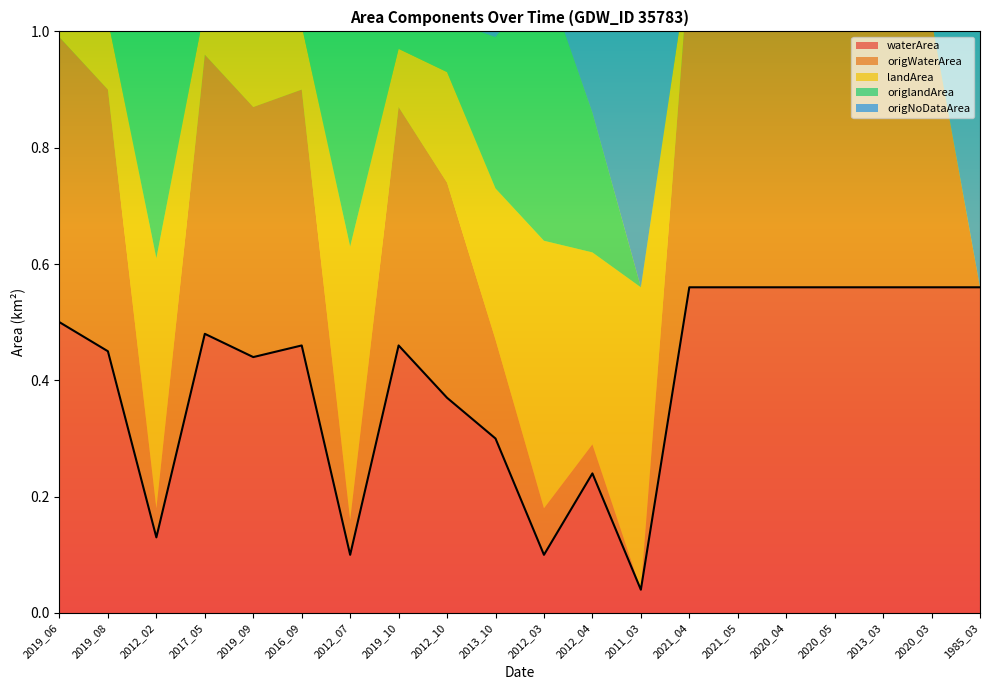

The origWaterArea series shows 0.2 at 2016_09. True or false?

False